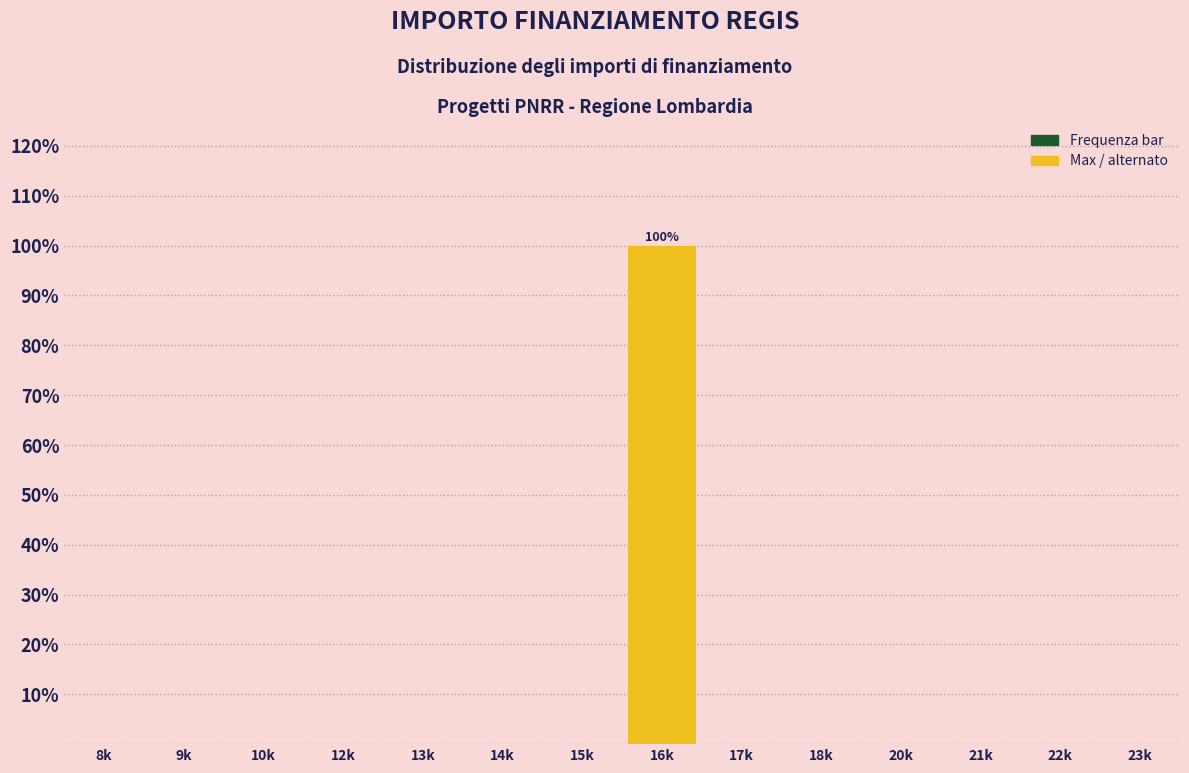

Reading right to left, list all the values displayed in this chart.

23k=0	22k=0	21k=0	20k=0	18k=0	17k=0	16k=100	15k=0	14k=0	13k=0	12k=0	10k=0	9k=0	8k=0